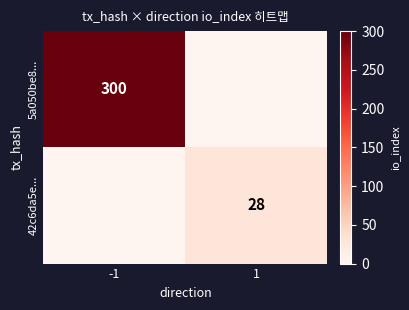

The value of 5a050be8... at -1 is 68. True or false?

False